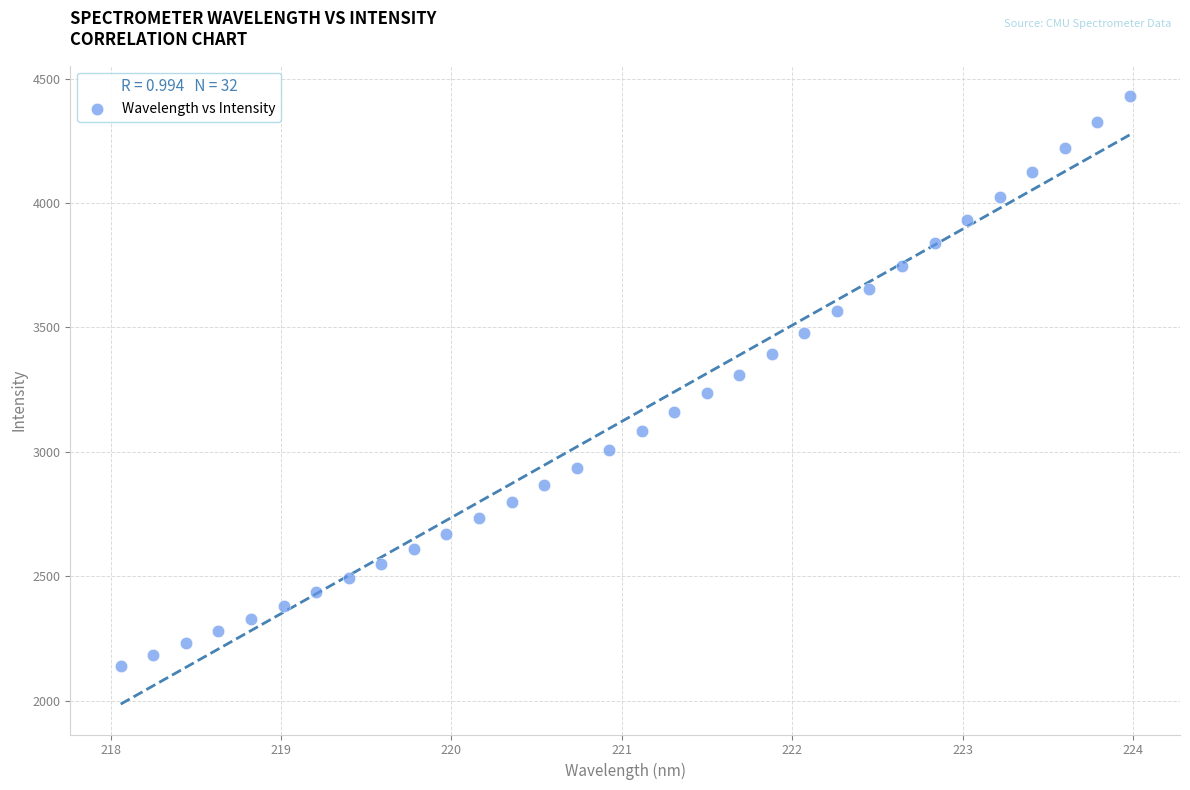

What is the range of X values (max minus min)?

5.9